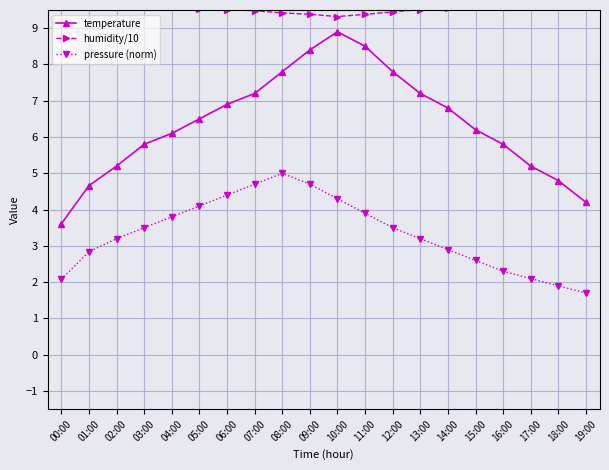

The temperature series shows 6.8 at 14:00. True or false?

True